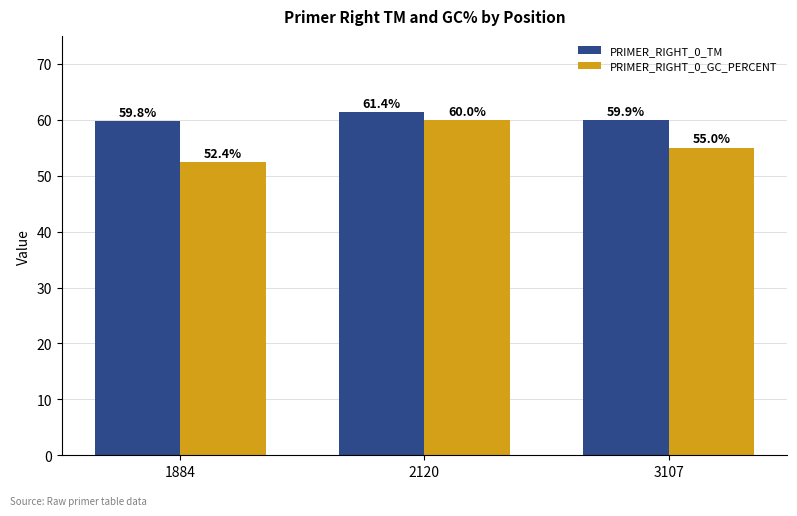

What are all the series names shown in the legend?

PRIMER_RIGHT_0_TM, PRIMER_RIGHT_0_GC_PERCENT